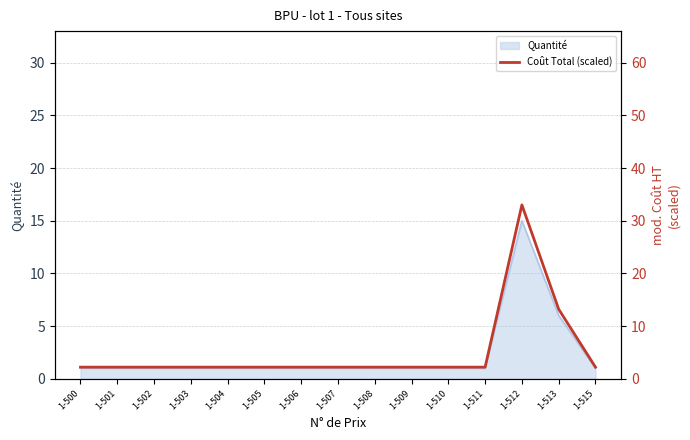

At which label is Quantité closest to 8?

1-513